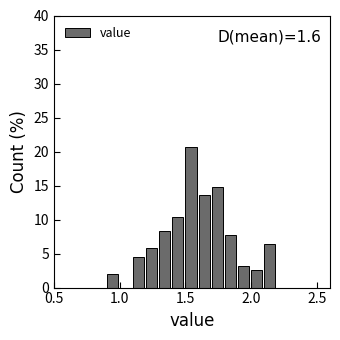

Read against the x-axis, roughly where is the centre of the tallest bar?

1.55